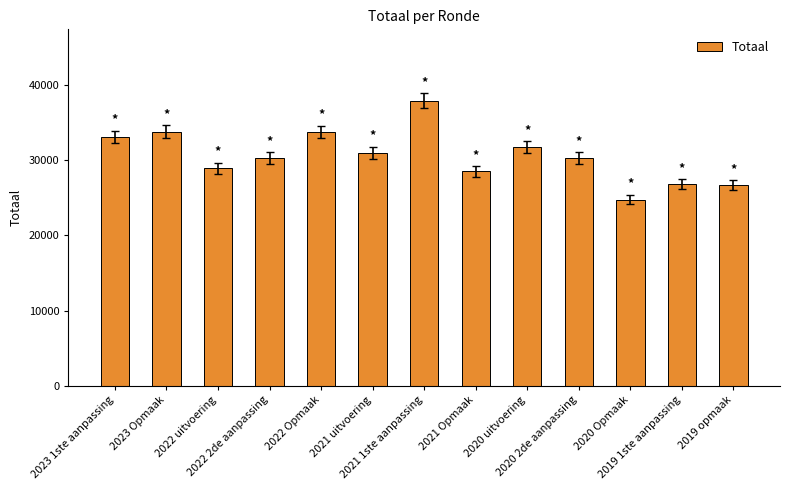

What is the value of the 6th bar from the left?

31016